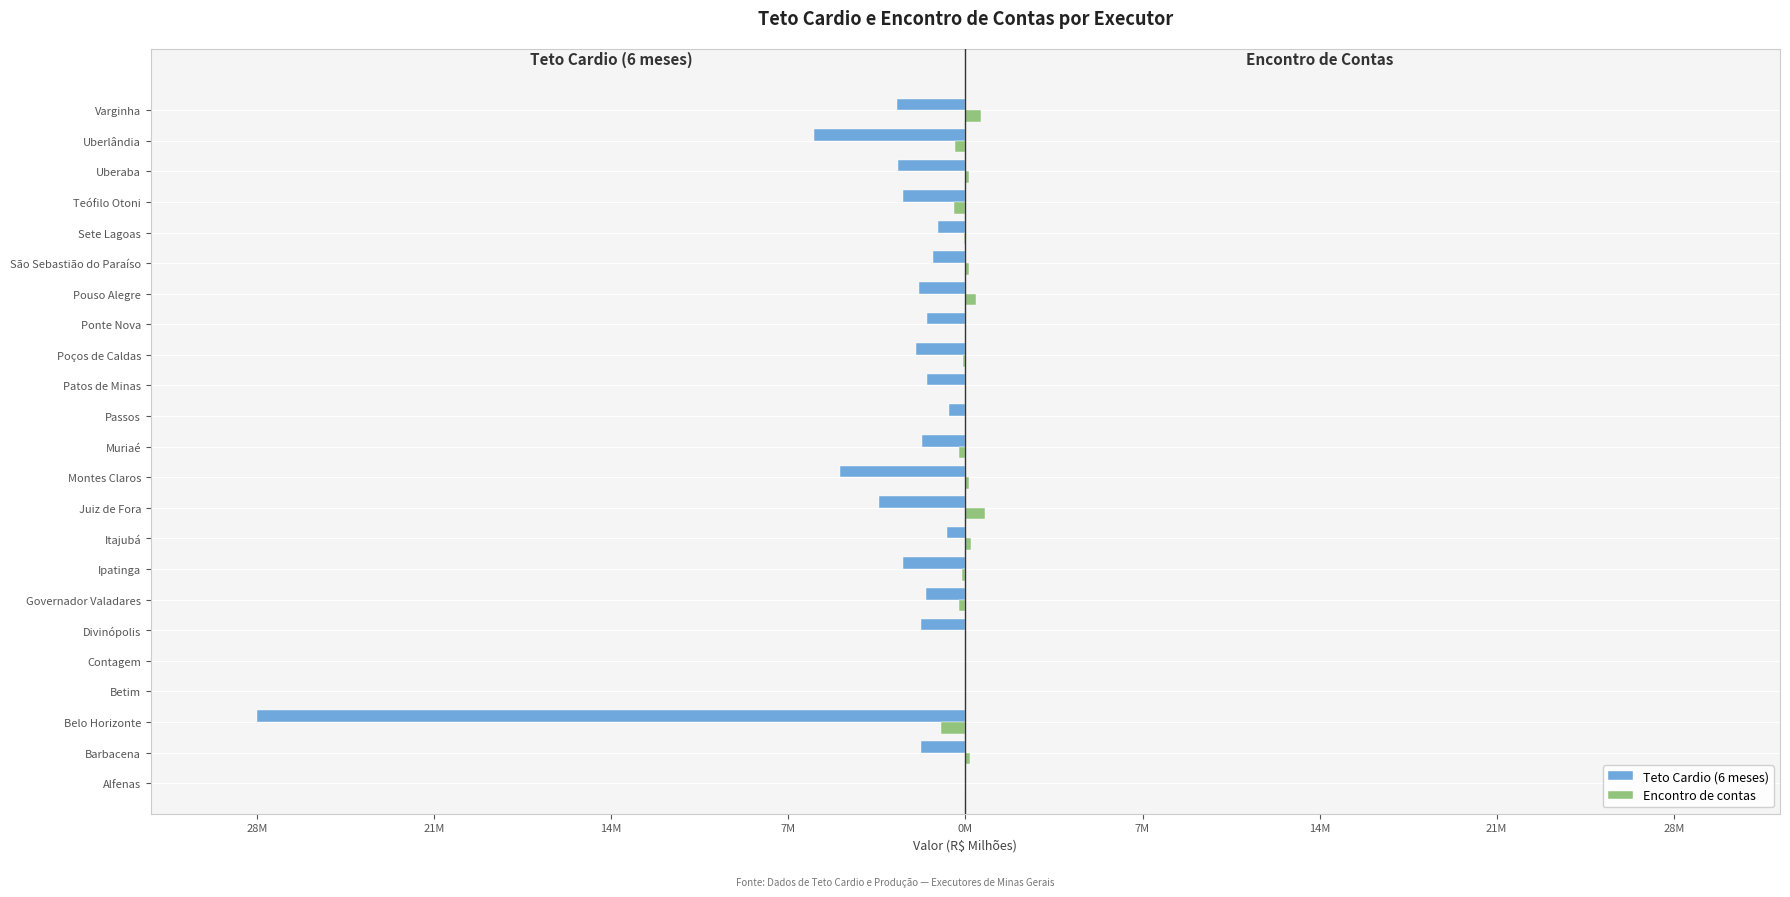

What are all the series names shown in the legend?

Teto Cardio (6 meses), Encontro de contas